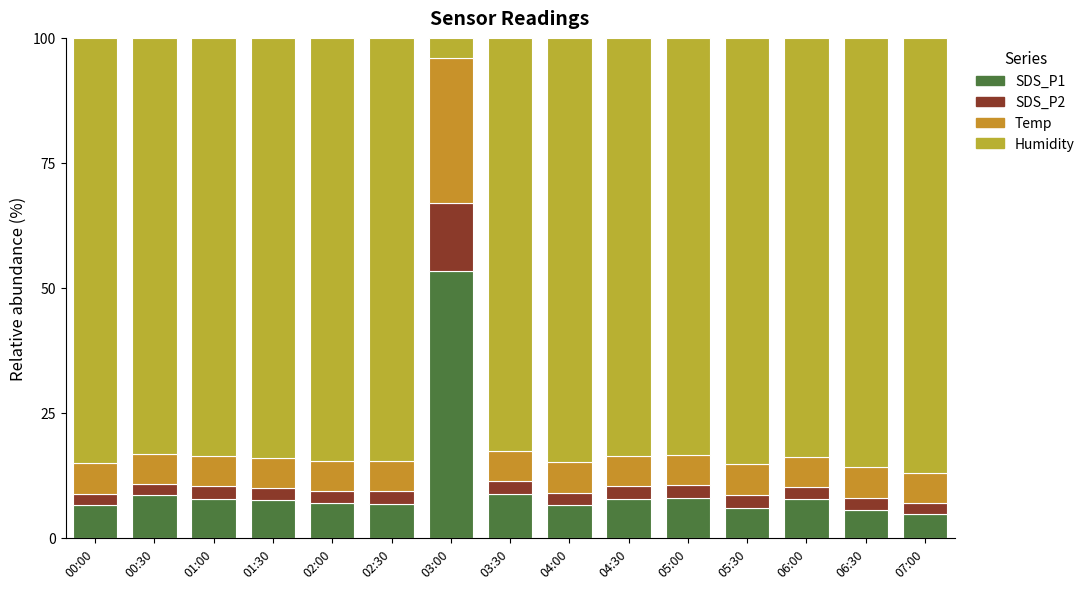

How many bars are there in total?

15